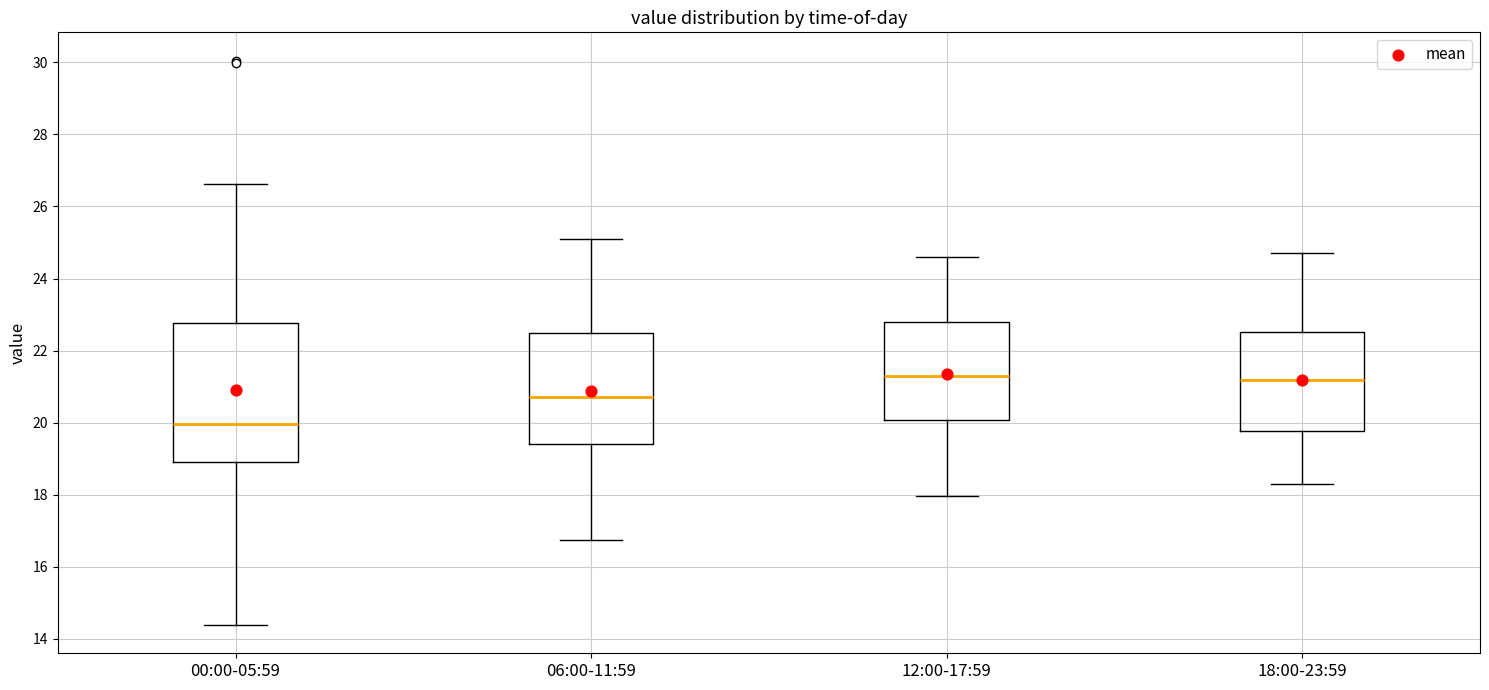

Reading left to right, read every box against the y-axis: the position of its median line, the range the box covers, and the ends of its whiskers. The values are not printed on the chart, so give them approximately, as read against the axis.

00:00-05:59: median 20.0, box 19.0 to 22.8, whiskers 14.4 to 26.6
06:00-11:59: median 20.8, box 19.4 to 22.4, whiskers 16.8 to 25.2
12:00-17:59: median 21.4, box 20.0 to 22.8, whiskers 18.0 to 24.6
18:00-23:59: median 21.2, box 19.8 to 22.6, whiskers 18.4 to 24.8